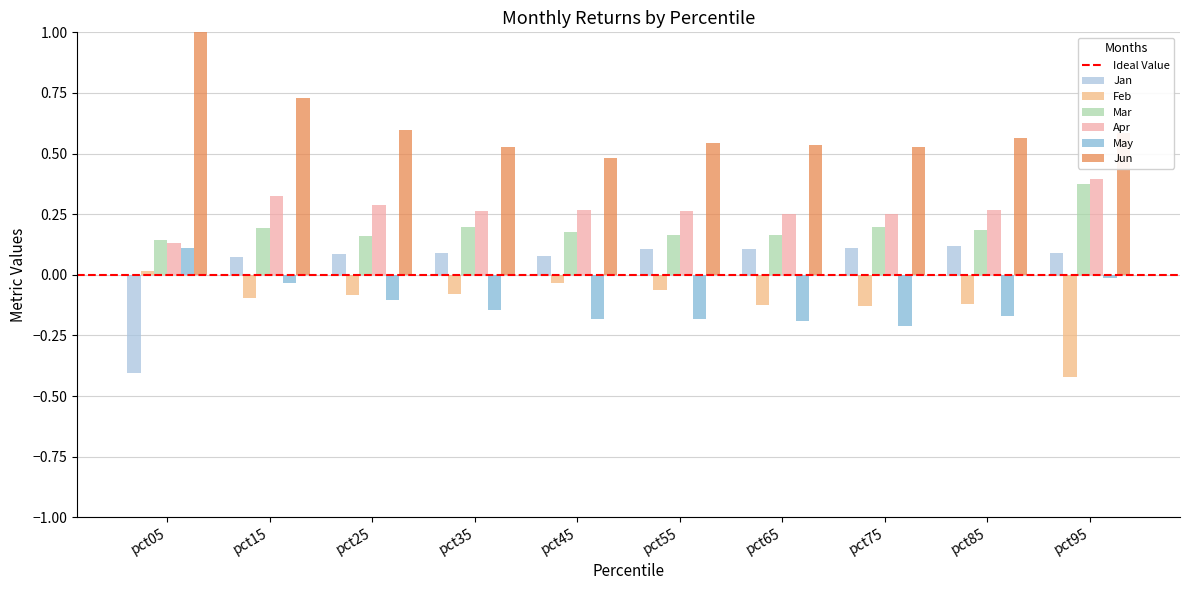

How many data points does each series have?

10